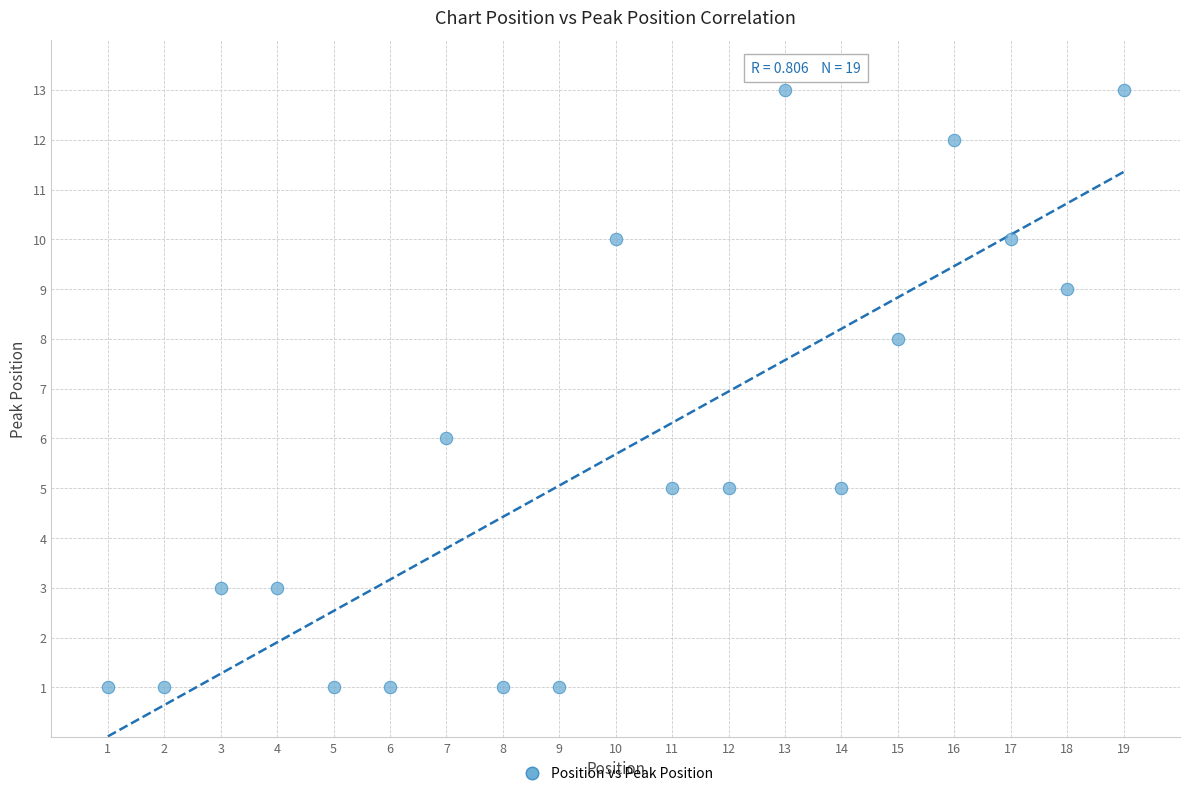

What is the range of X values (max minus min)?

18